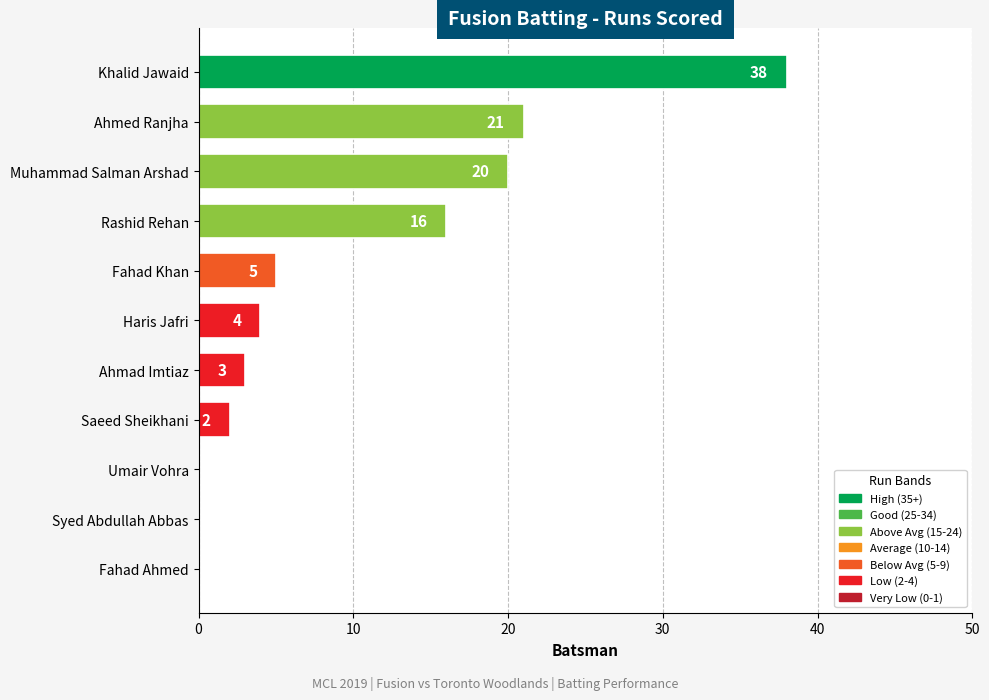

Approximately how many times larger is the value at Muhammad Salman Arshad compared to Haris Jafri?

5.0